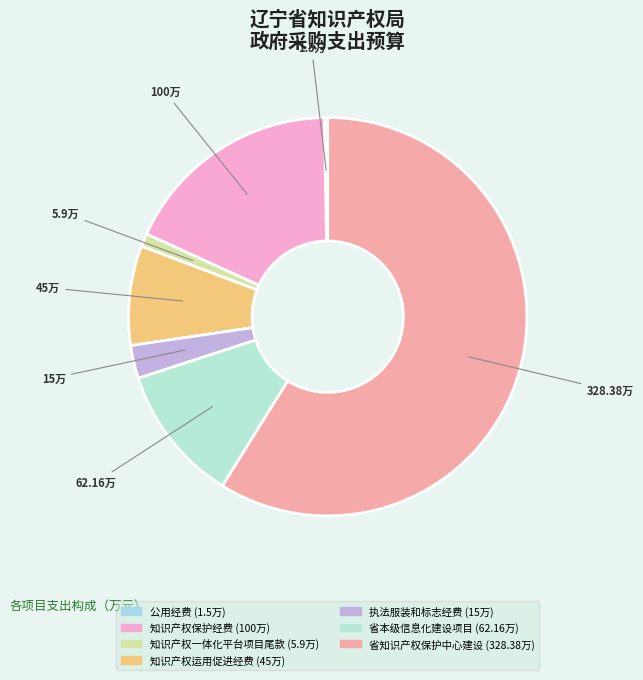

What percentage do 省知识产权保护中心建设 and 执法服装和标志经费 together represent?

61.5%